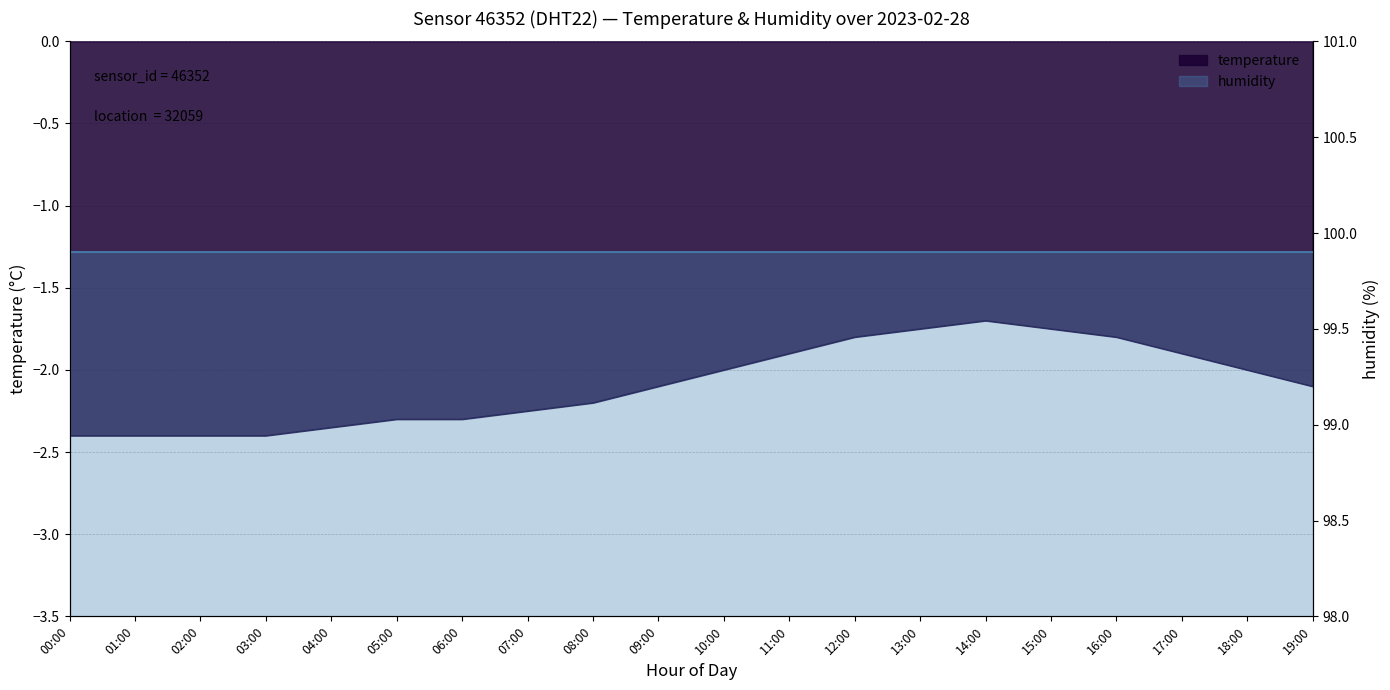

What is the minimum value shown in the chart?

-2.4